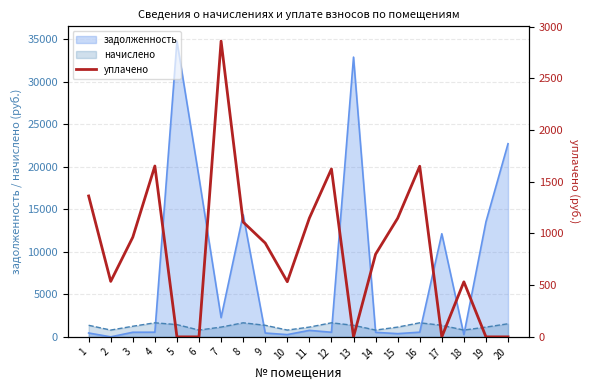

The value of начислено at 10 is 799.5. True or false?

True